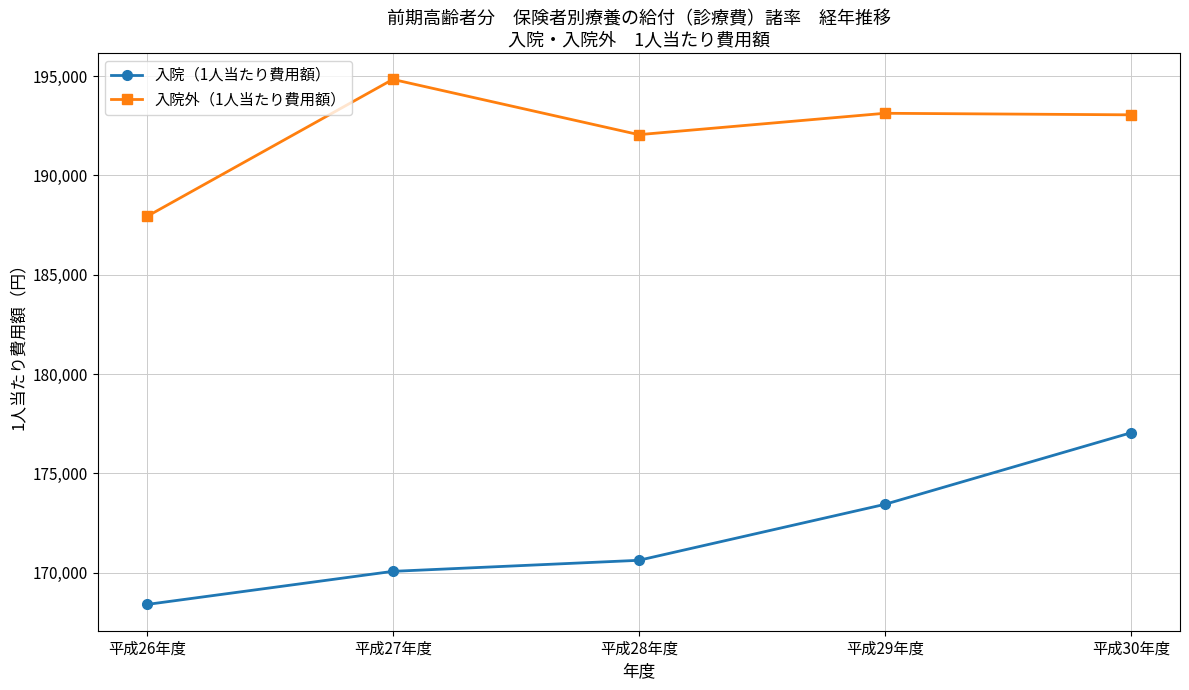

In 入院外（1人当たり費用額）, how many points are lower than both neighbors (excluding endpoints)?

1